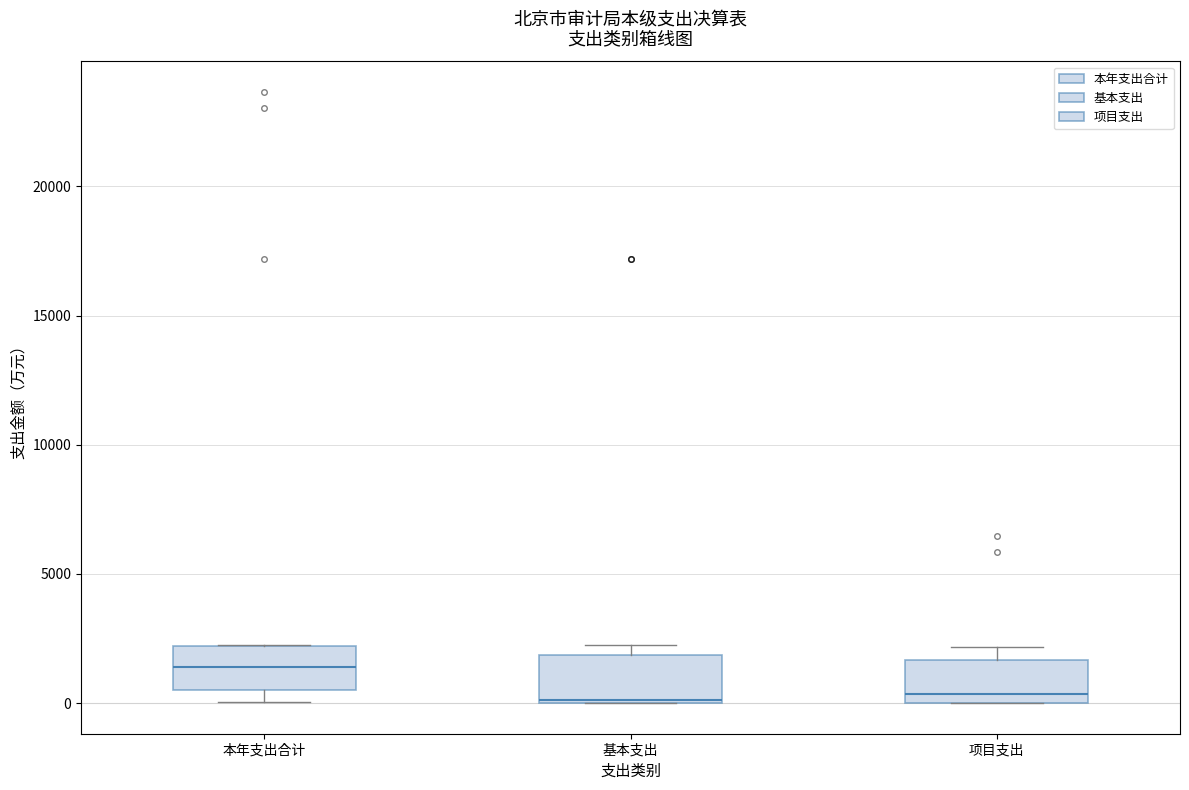

Reading left to right, transcribe this box plot: for each box, give where its median line is, the range the box spans, and where its two whiskers end, as read against the y-axis. The values are not printed on the chart, so give them approximately, as read against the axis.

本年支出合计: median 1500, box 500 to 2000, whiskers 0 to 2000
基本支出: median 0, box 0 to 2000, whiskers 0 to 2000 (just above the box's upper edge)
项目支出: median 500, box 0 to 1500, whiskers 0 to 2000